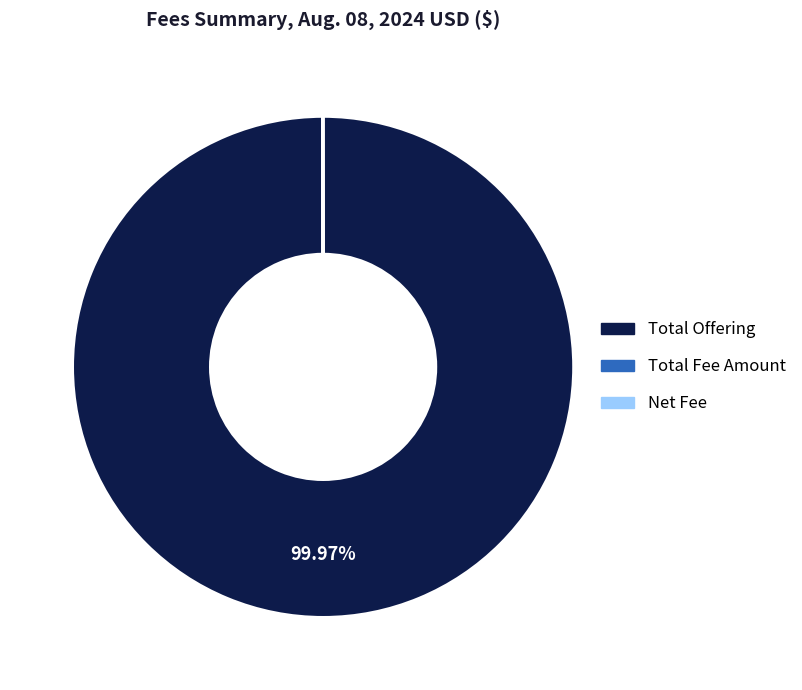

Does any single category account for the majority?

Yes